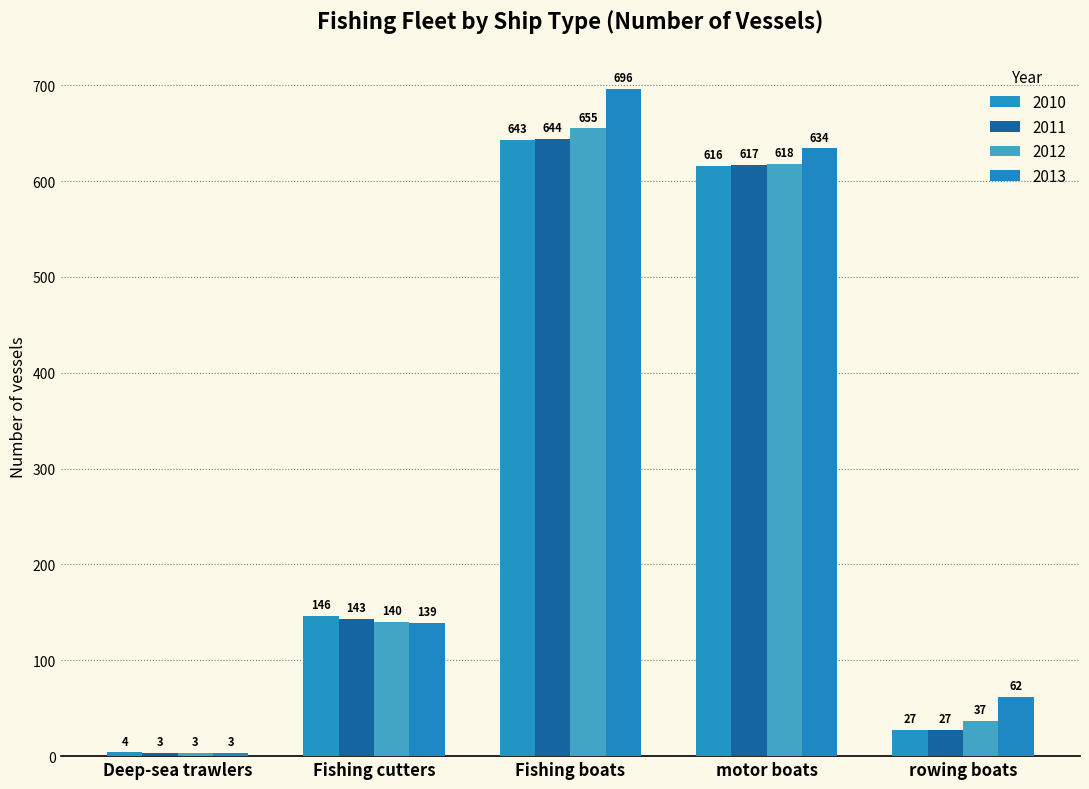

The value of 2011 at rowing boats is 27. True or false?

True